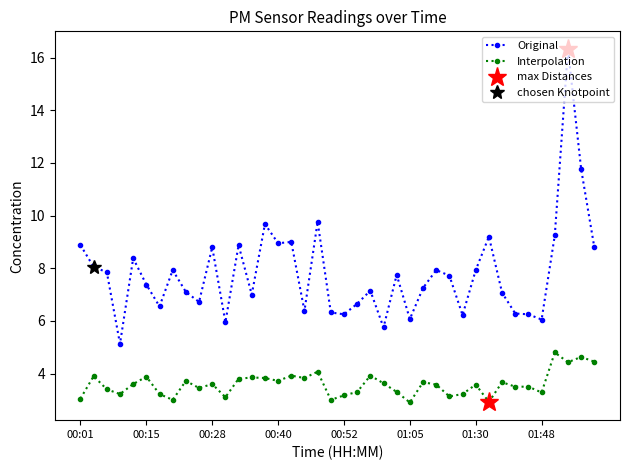

What is the highest value of the Interpolation series?

4.8